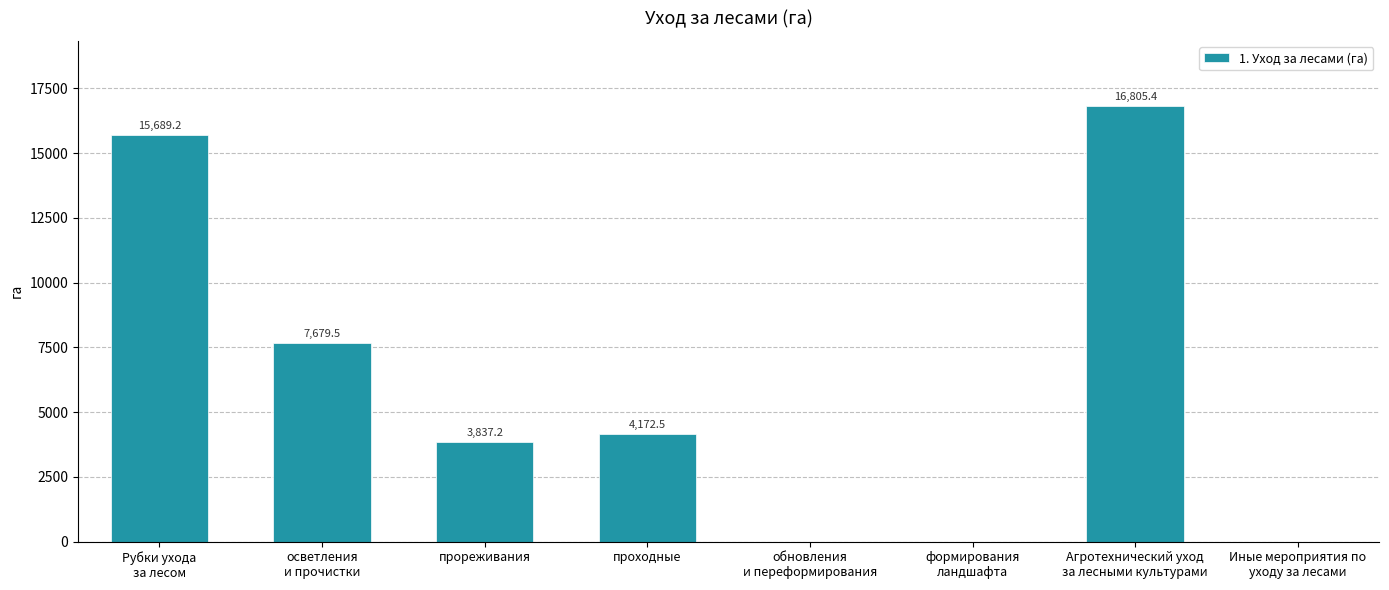

What is the sum of all values?

48183.8